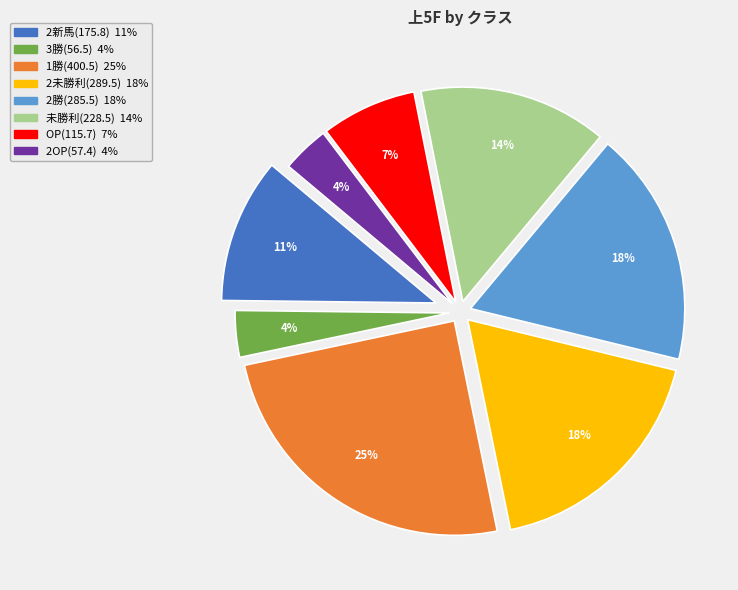

Does any single category account for the majority?

No